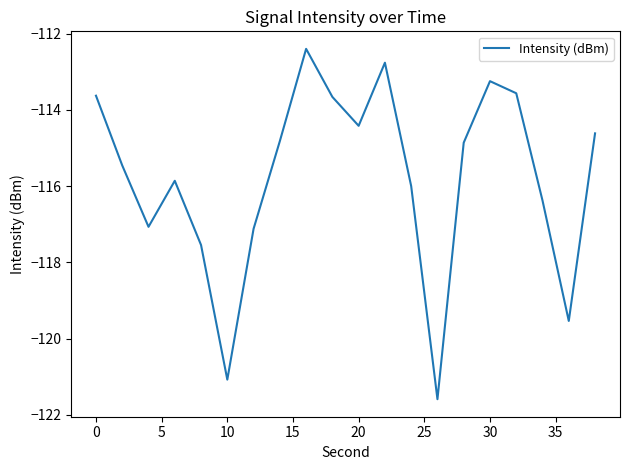

What is the difference between the maximum and minimum values?

9.2